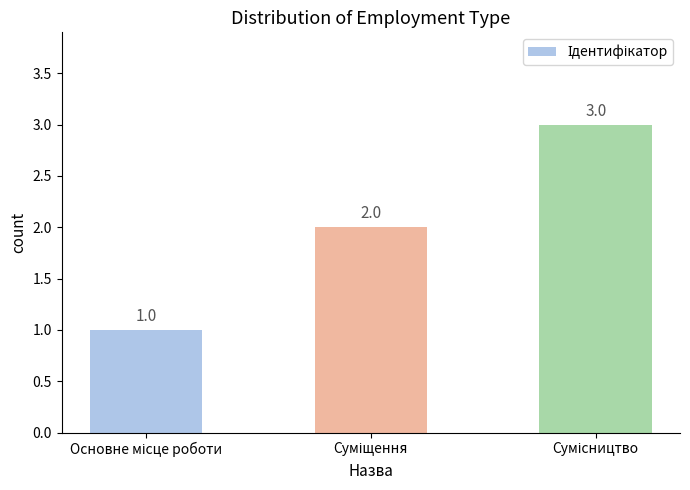

What is the sum of all values?

6